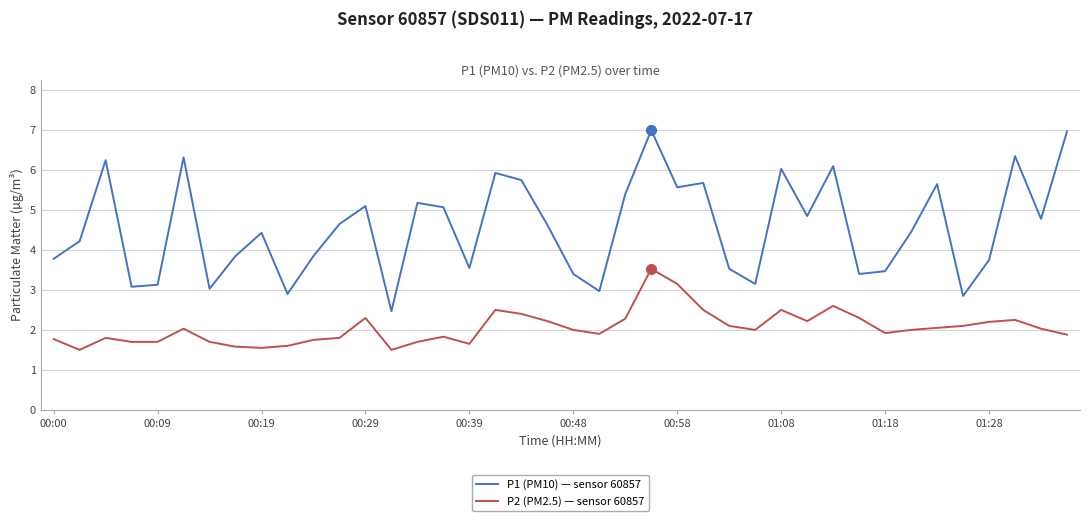

What is the difference between the maximum and minimum values in the P2 (PM2.5) — sensor 60857 series?

2.0